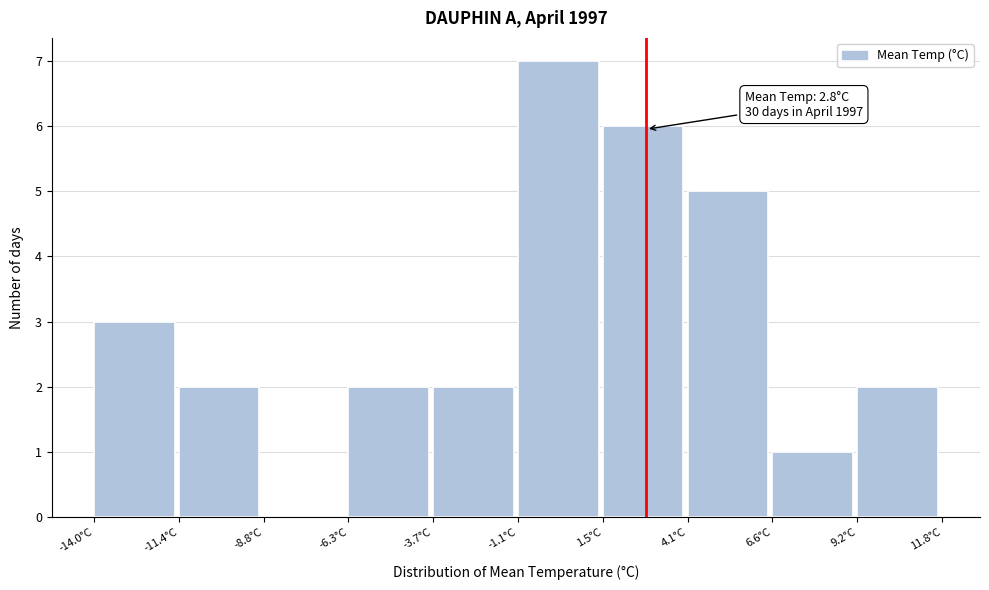

Which range on the x-axis has the tallest bar?

-1.0 to 1.5